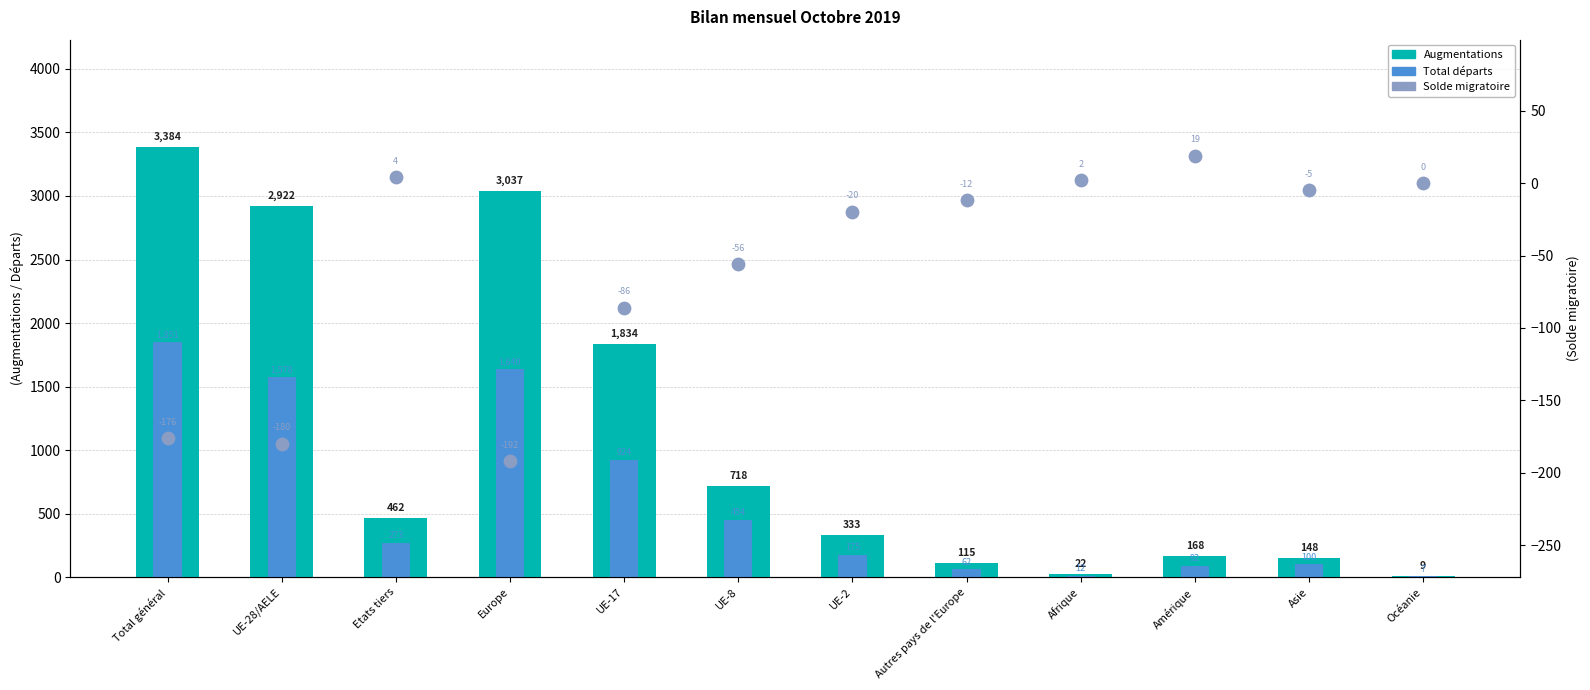

Which series contains the highest Y value?

Augmentations